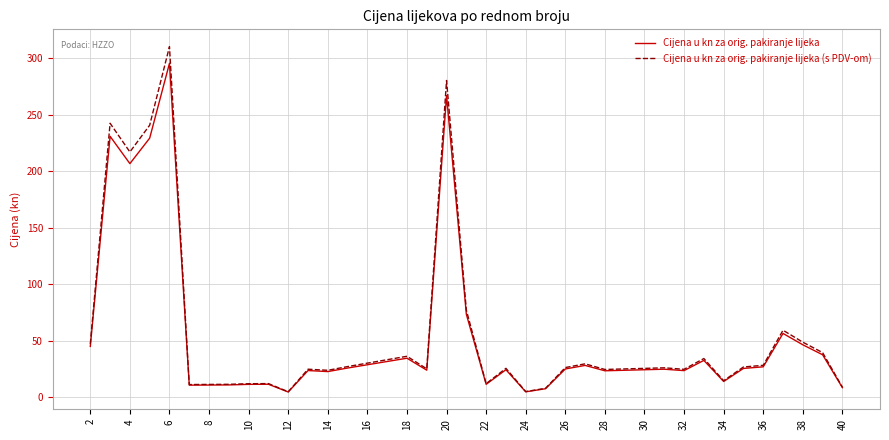

Rank the series by their maximum value, from highest to lowest.

Cijena u kn za orig. pakiranje lijeka (s PDV-om), Cijena u kn za orig. pakiranje lijeka